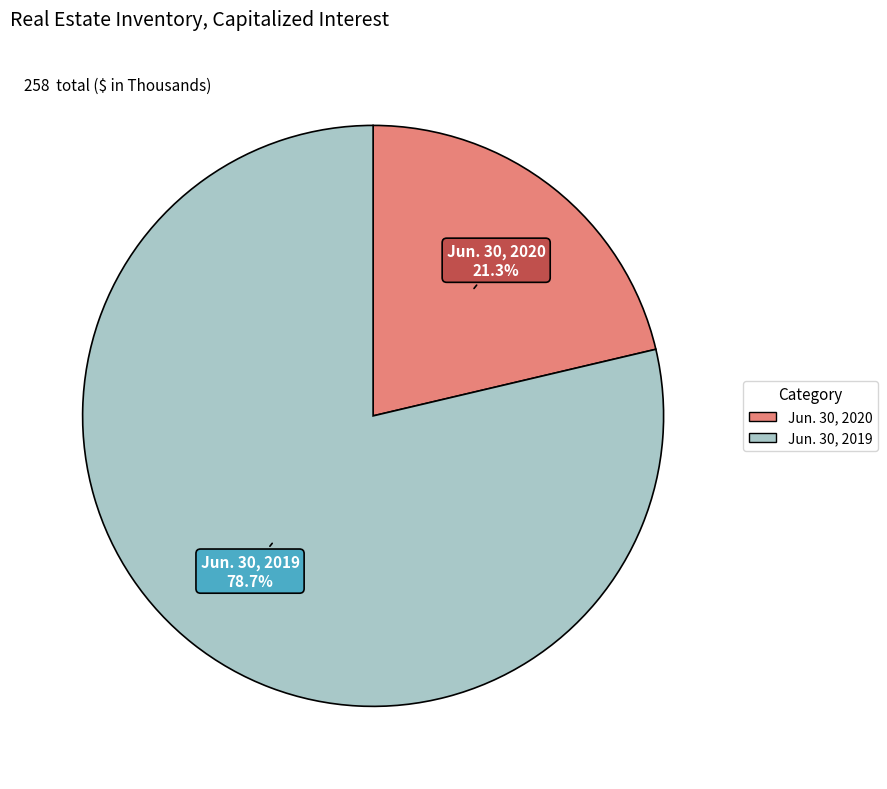

The Jun. 30, 2020 slice represents 21% of the pie. True or false?

True